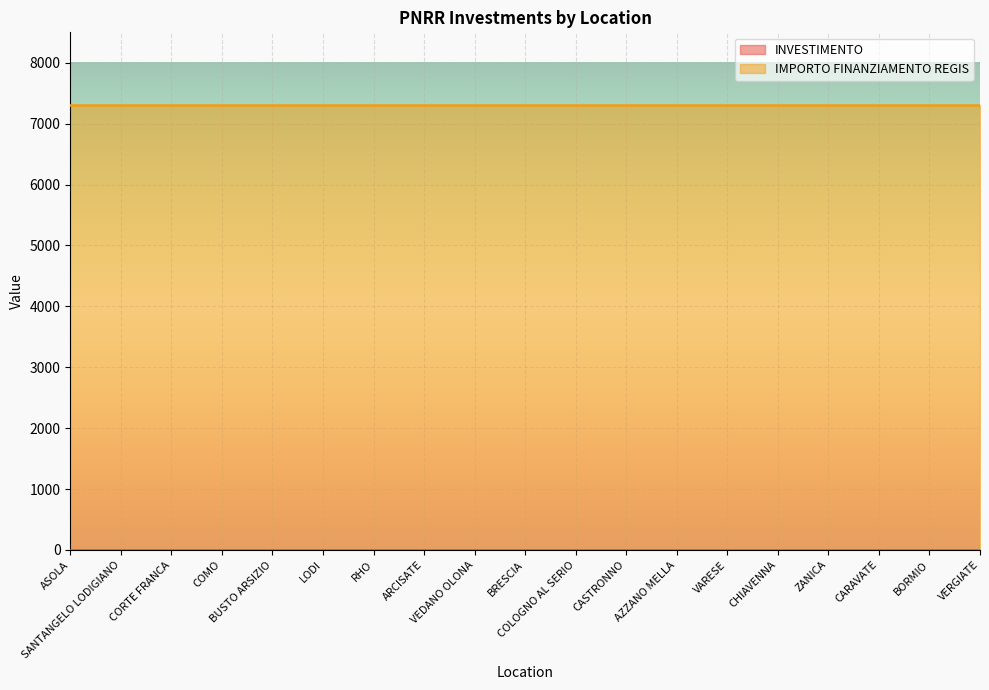

At how many categories does at least one series exceed 5268?

19